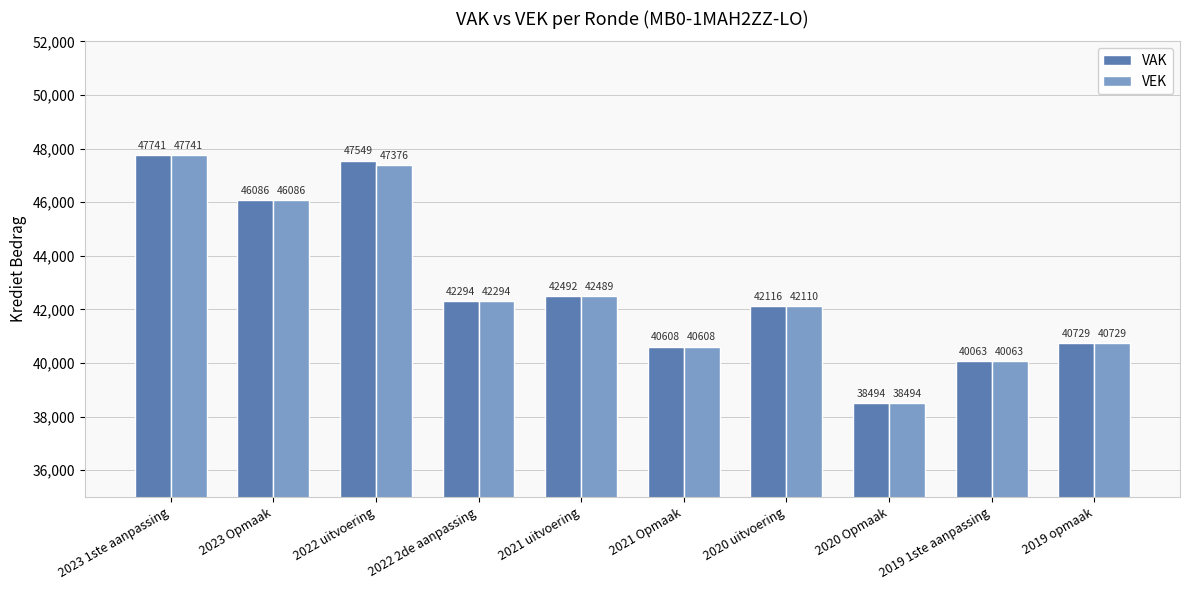

What is the maximum value for VAK?

47741